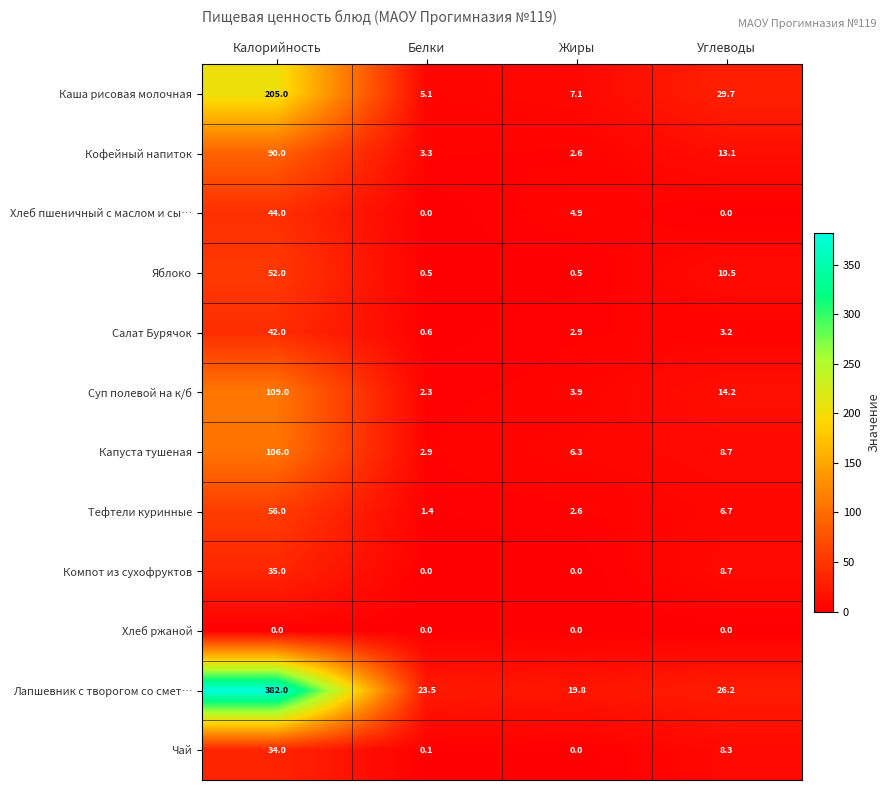

The Тефтели куринные series shows 3.0 at Углеводы. True or false?

False